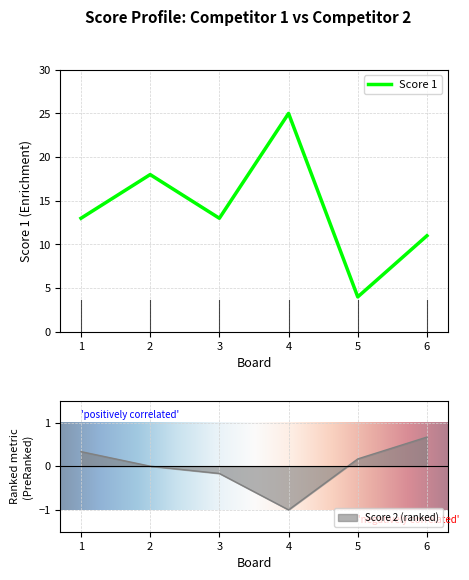

True or false: Score 1 has a value of 11.0 at 6.

True